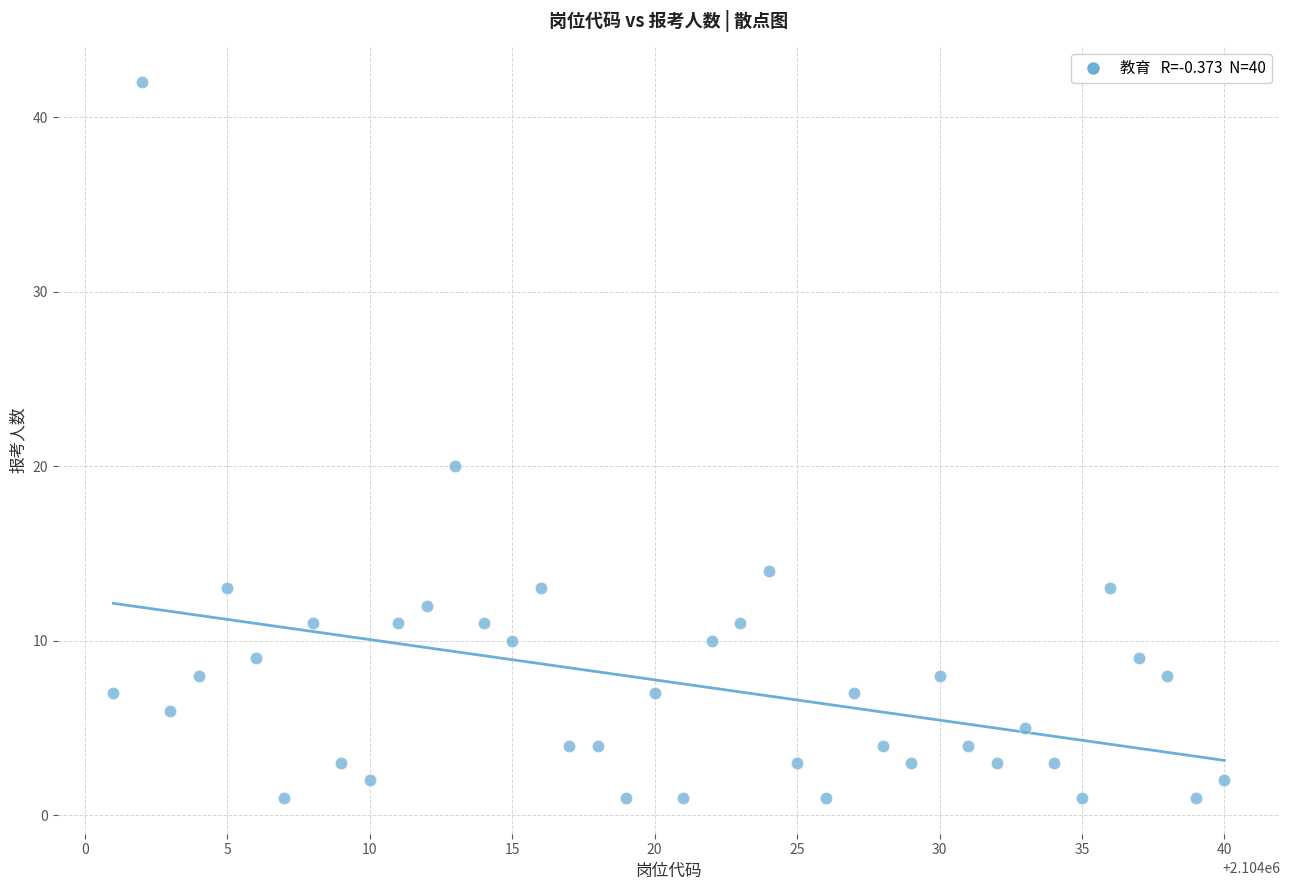

What is the range of X values (max minus min)?

39